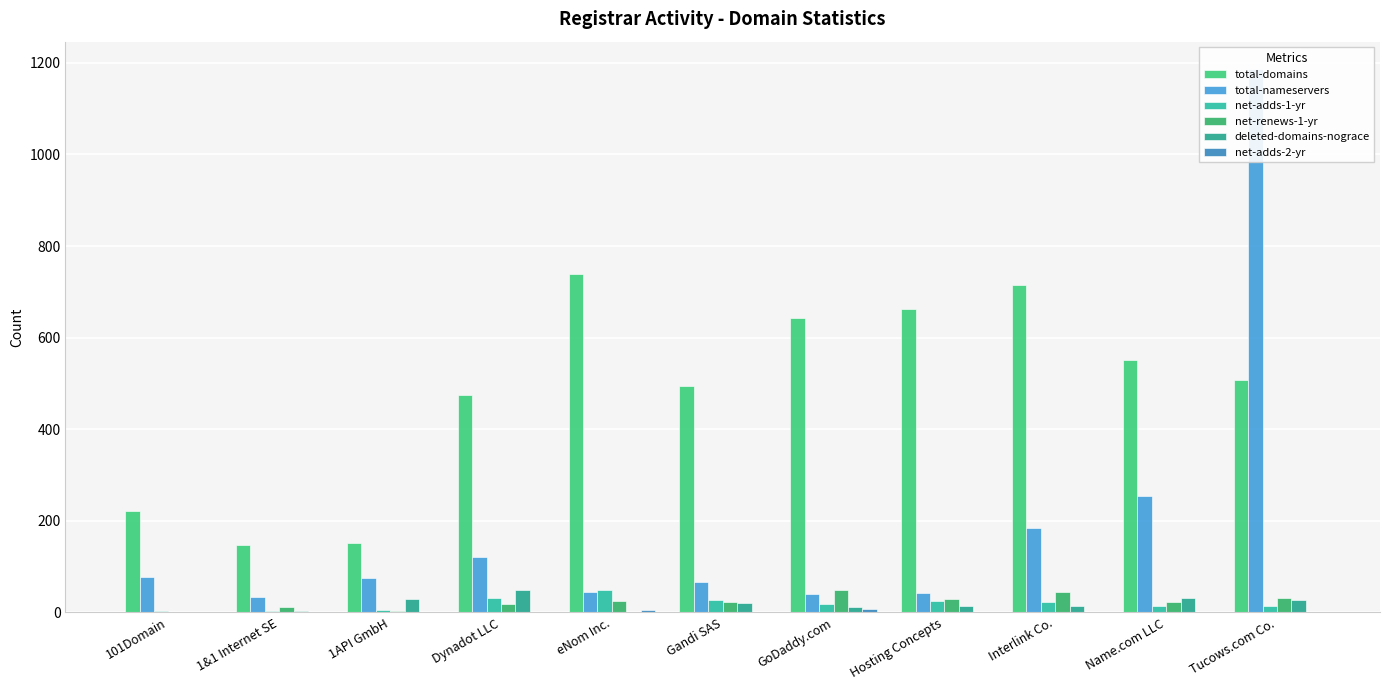

How many bars are there in total?

66